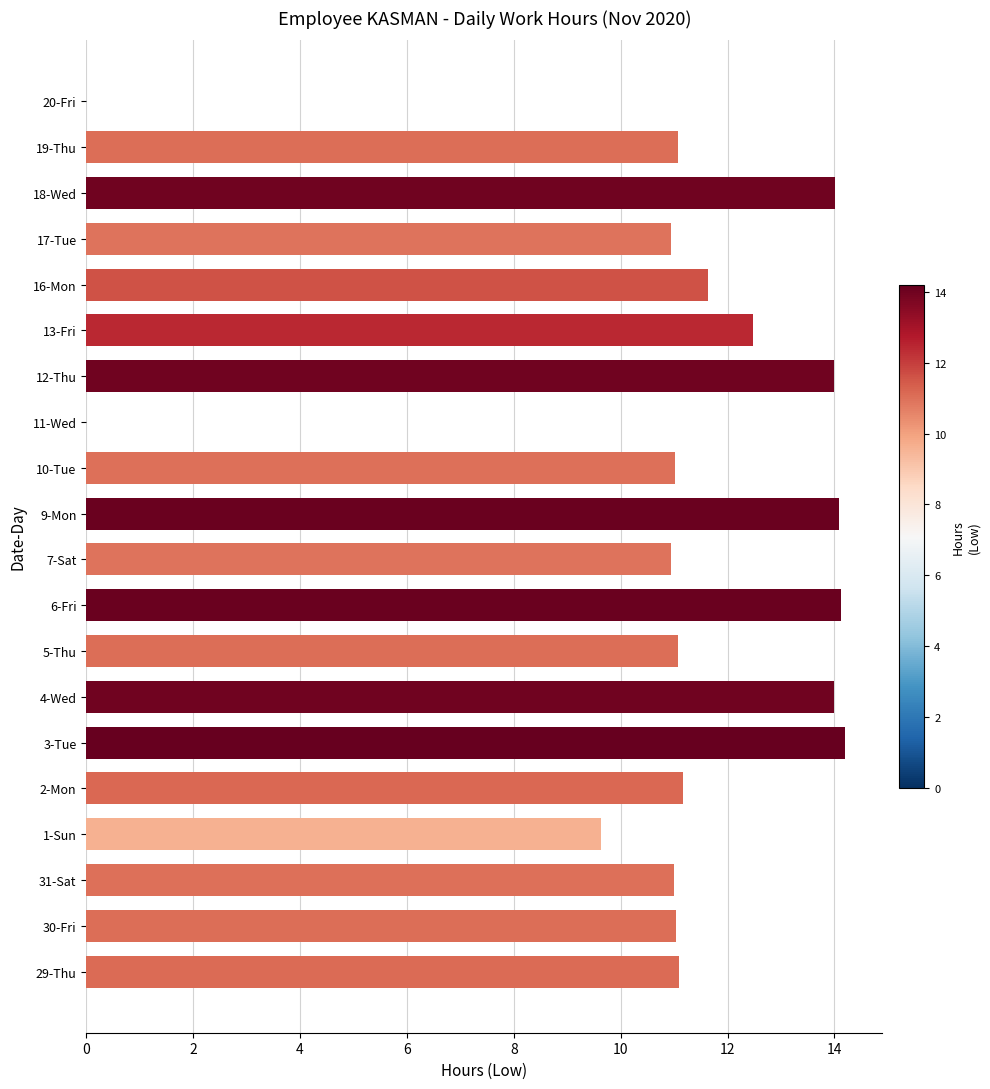

Approximately how many times larger is the value at 2-Mon compared to 5-Thu?

1.0